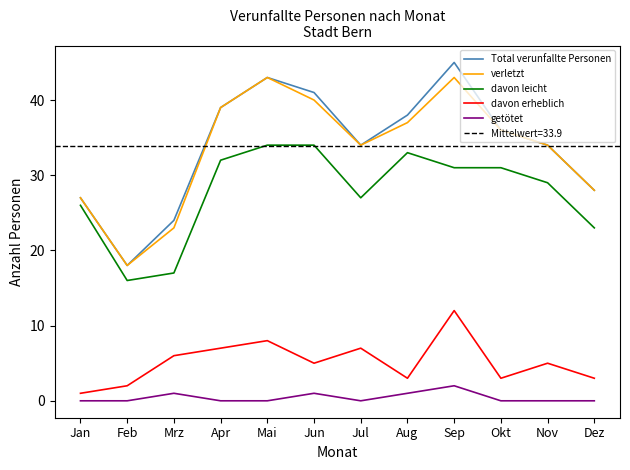

What is the total value across all series at Sep?

133